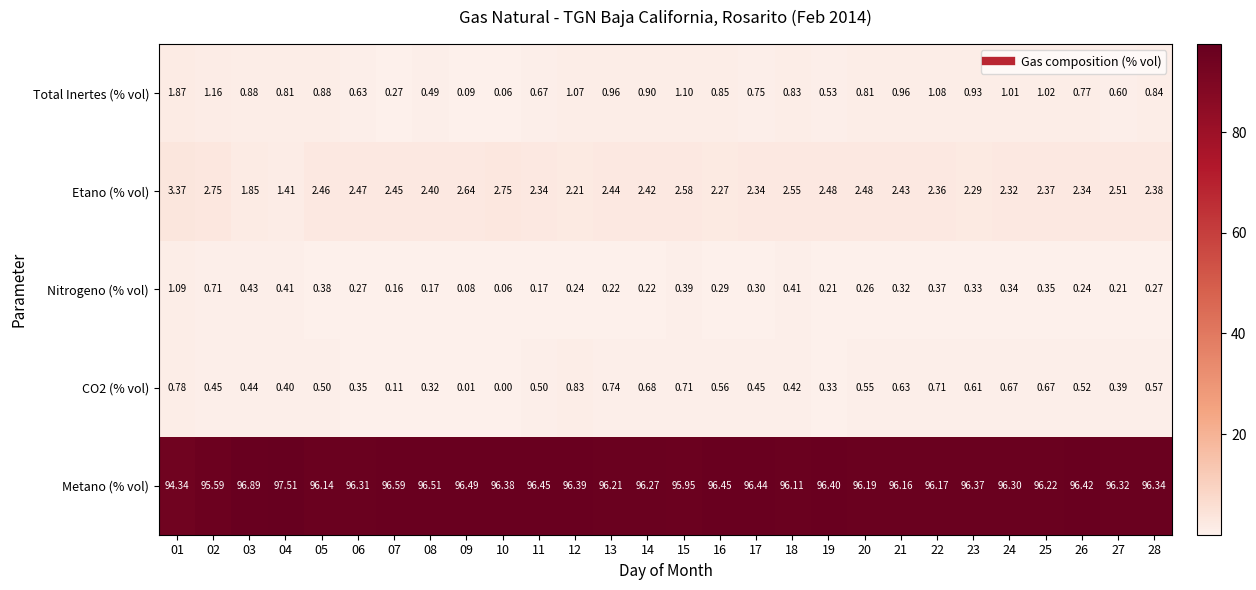

What is the greatest value displayed?

97.5